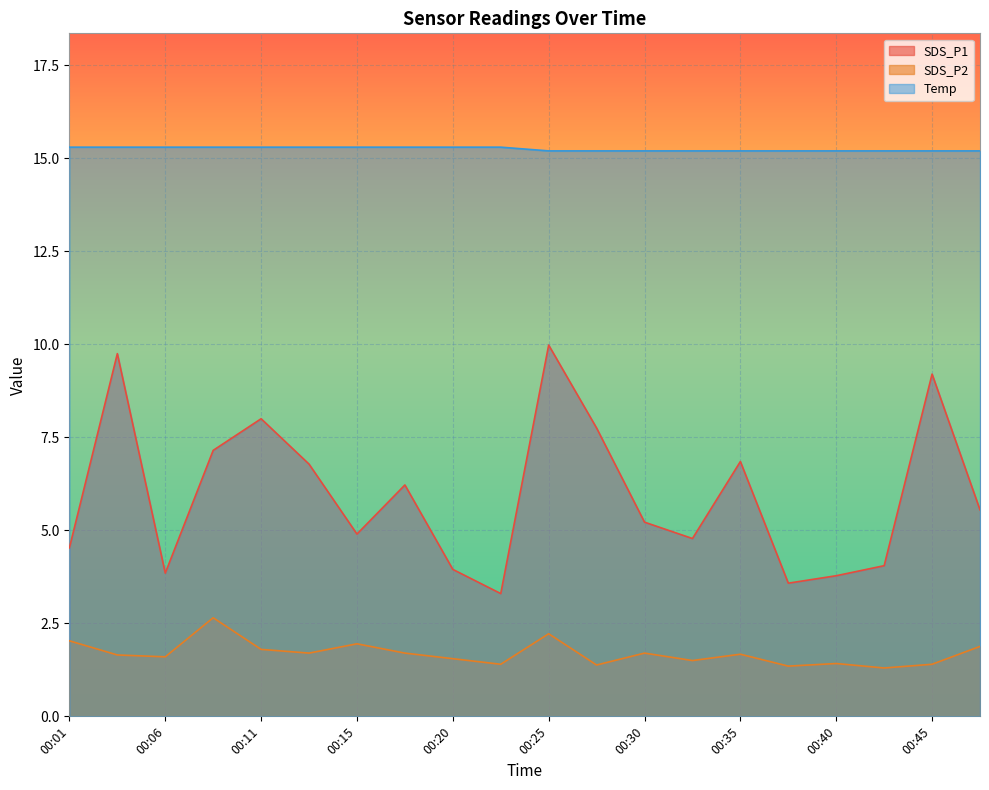

At which label is SDS_P2 closest to 1?

00:42